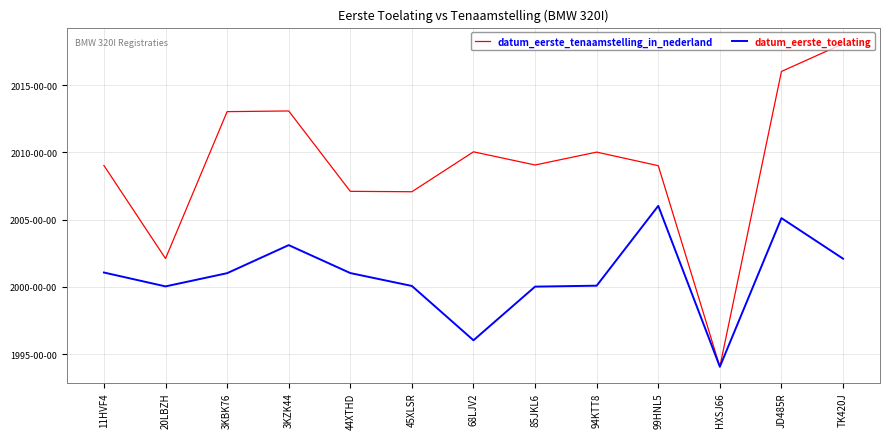

What is the value of the datum_eerste_tenaamstelling_in_nederland point at the 1st from the left?

20090227